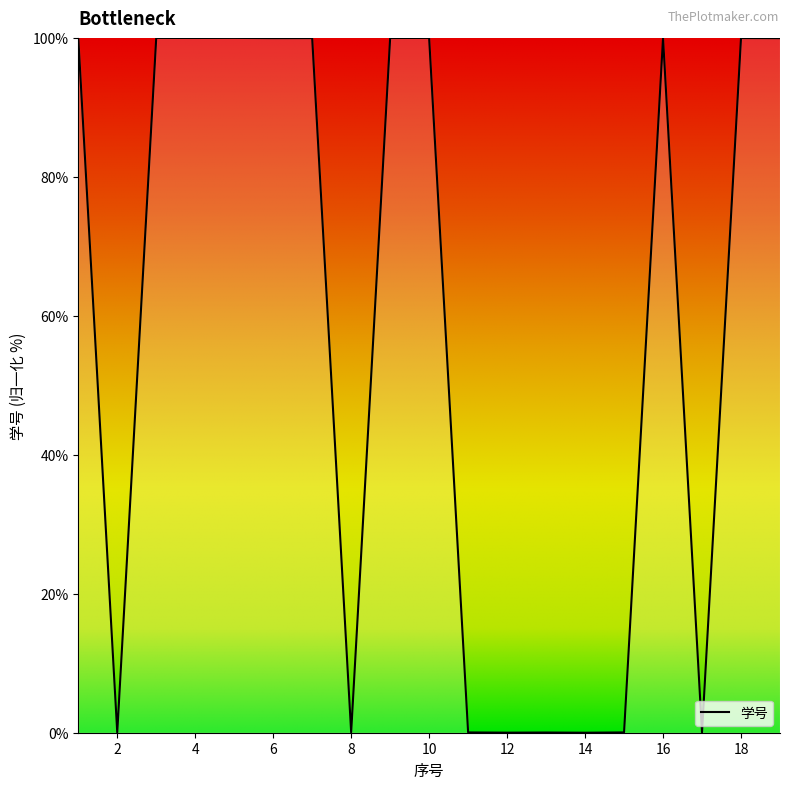

What is the maximum value shown in the chart?

100.0